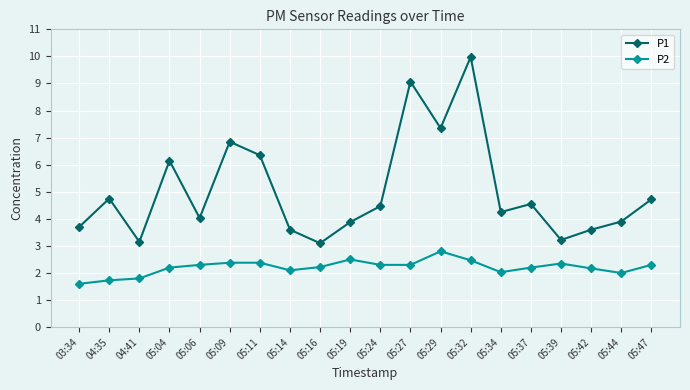

What is the maximum value for P1?

10.0